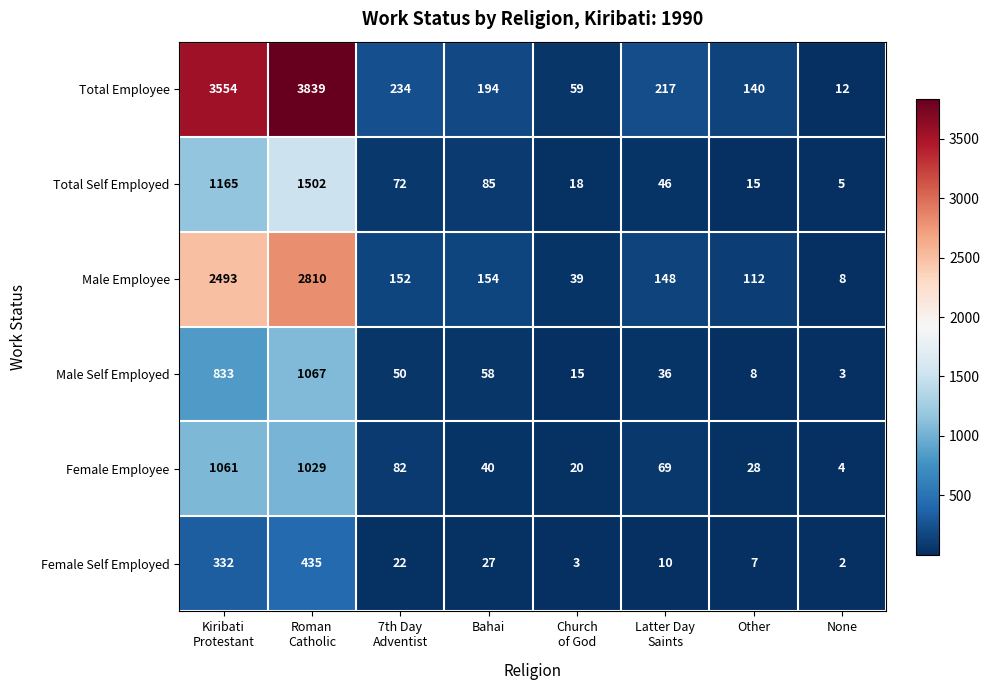

Which series has the widest spread of values?

Total Employee